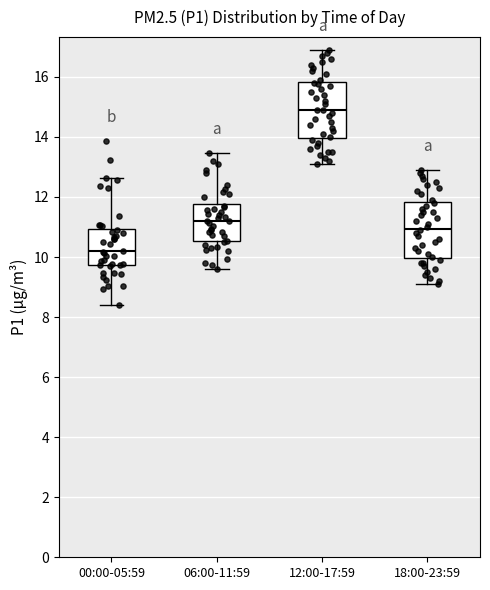

Which box's median line is the lowest?

00:00-05:59